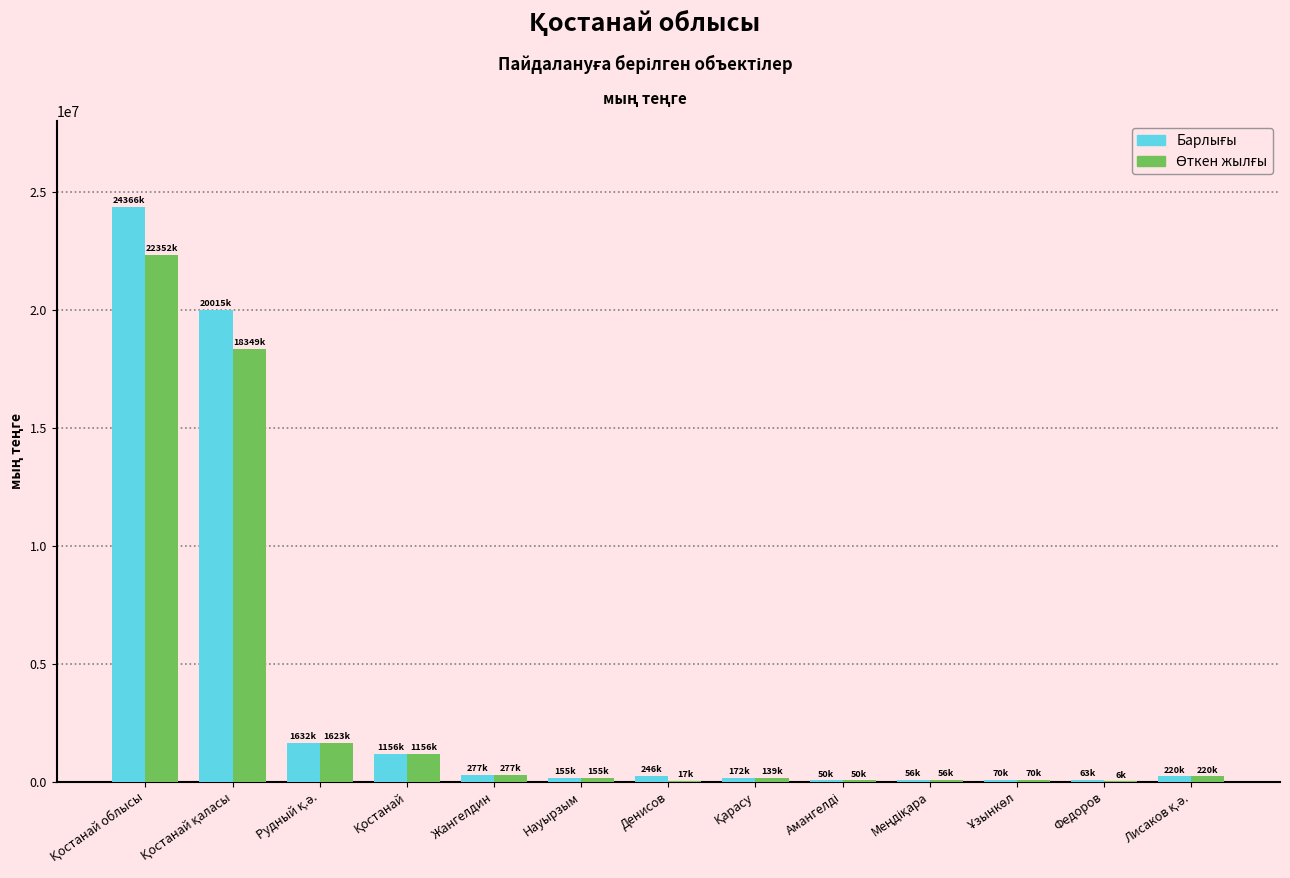

What is the difference between the maximum and minimum values in the Өткен жылғы series?

22345753